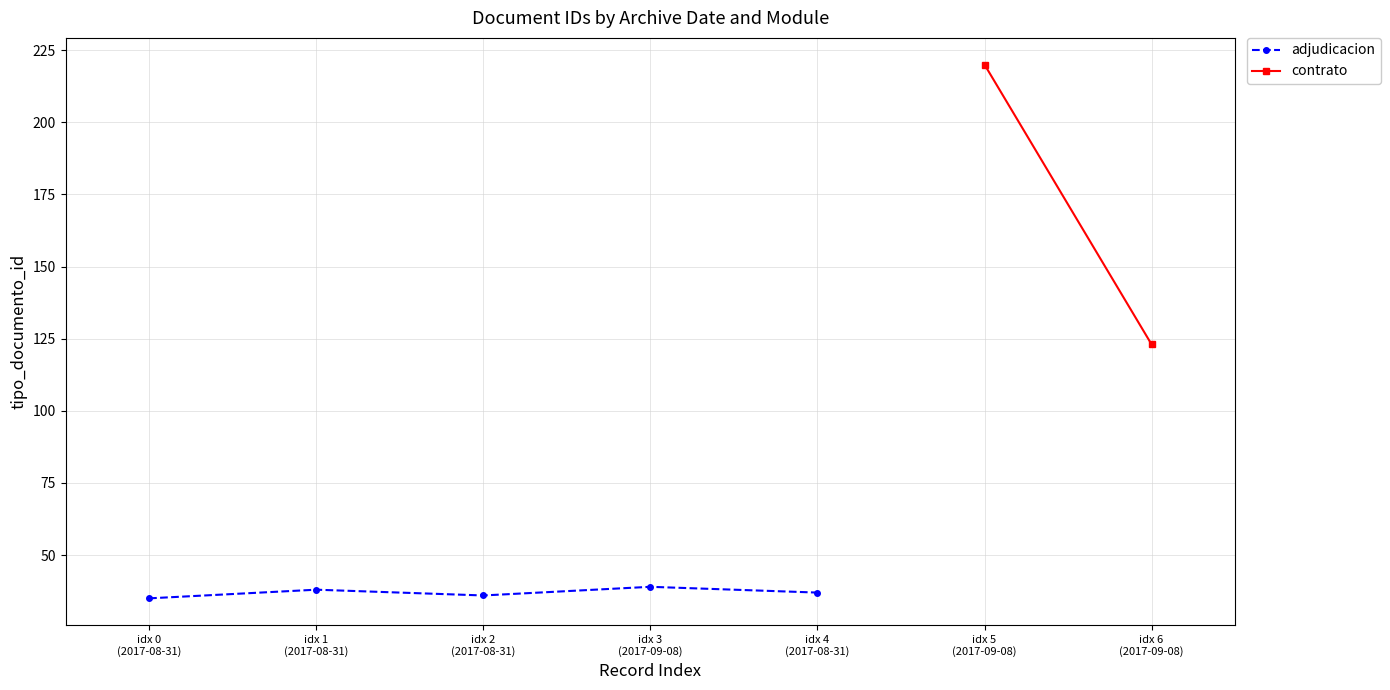

The chart shows a value of 12 at idx 2
(2017-08-31). True or false?

False